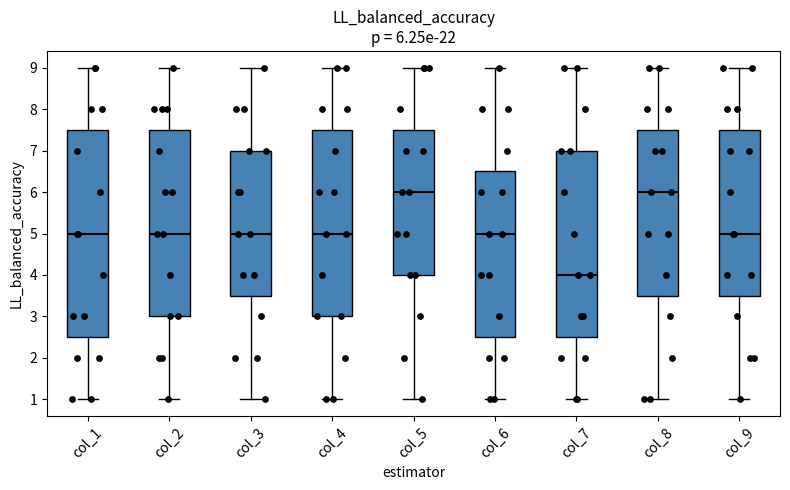

Which box has the lowest median line?

col_7